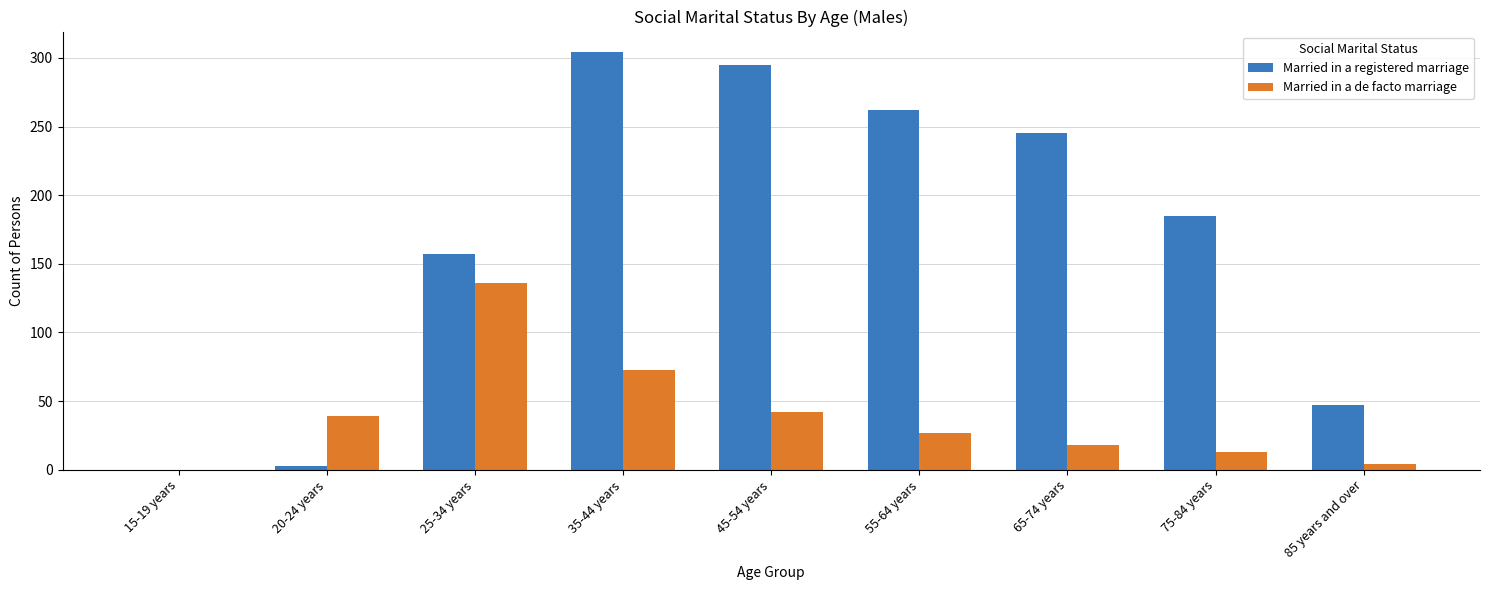

Which category has the highest value across all series?

35-44 years